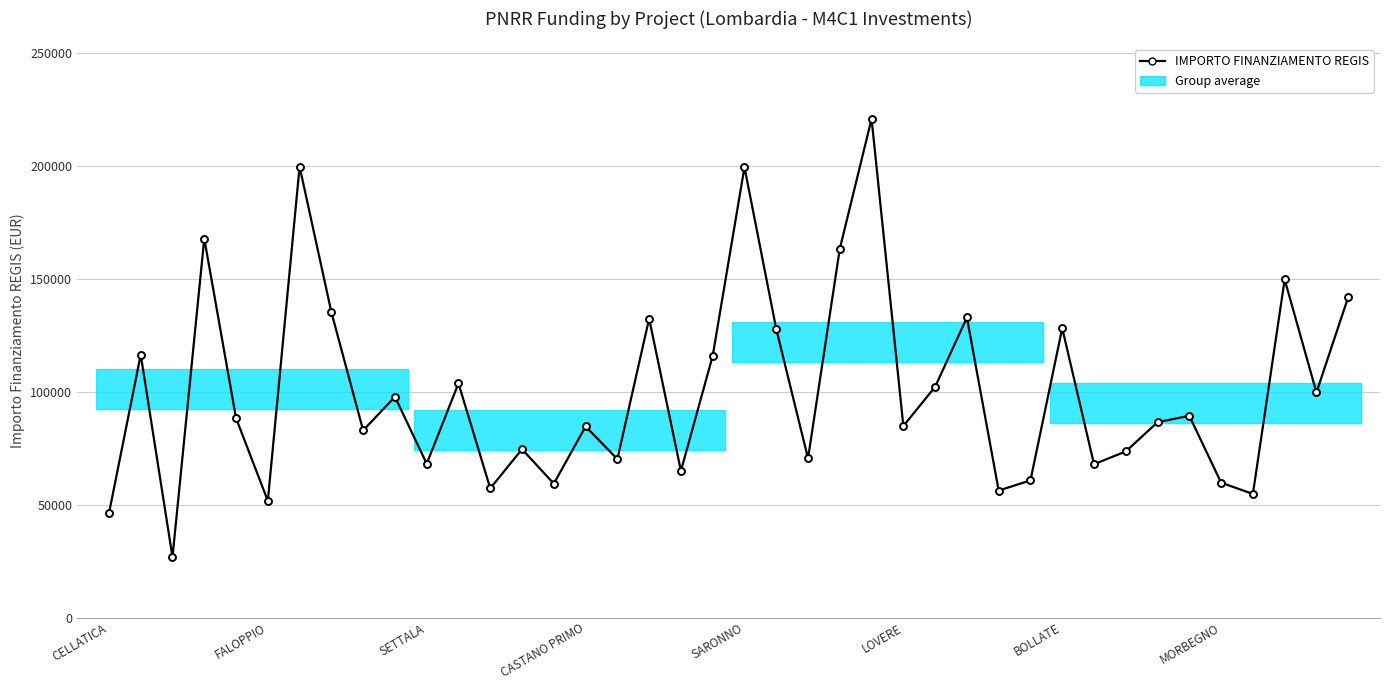

What is the value of the 18th point from the left?

132279.7